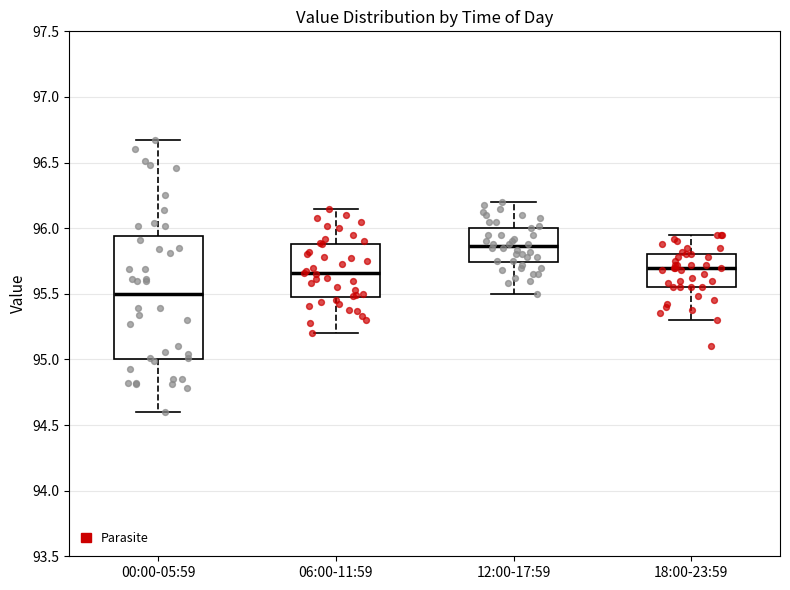

Reading left to right, read every box against the y-axis: the position of its median line, the range the box covers, and the ends of its whiskers. The values are not printed on the chart, so give them approximately, as read against the axis.

00:00-05:59: median 95.50, box 95.00 to 95.95, whiskers 94.60 to 96.65
06:00-11:59: median 95.65, box 95.45 to 95.90, whiskers 95.20 to 96.15
12:00-17:59: median 95.85, box 95.75 to 96.00, whiskers 95.50 to 96.20
18:00-23:59: median 95.70, box 95.55 to 95.80, whiskers 95.30 to 95.95